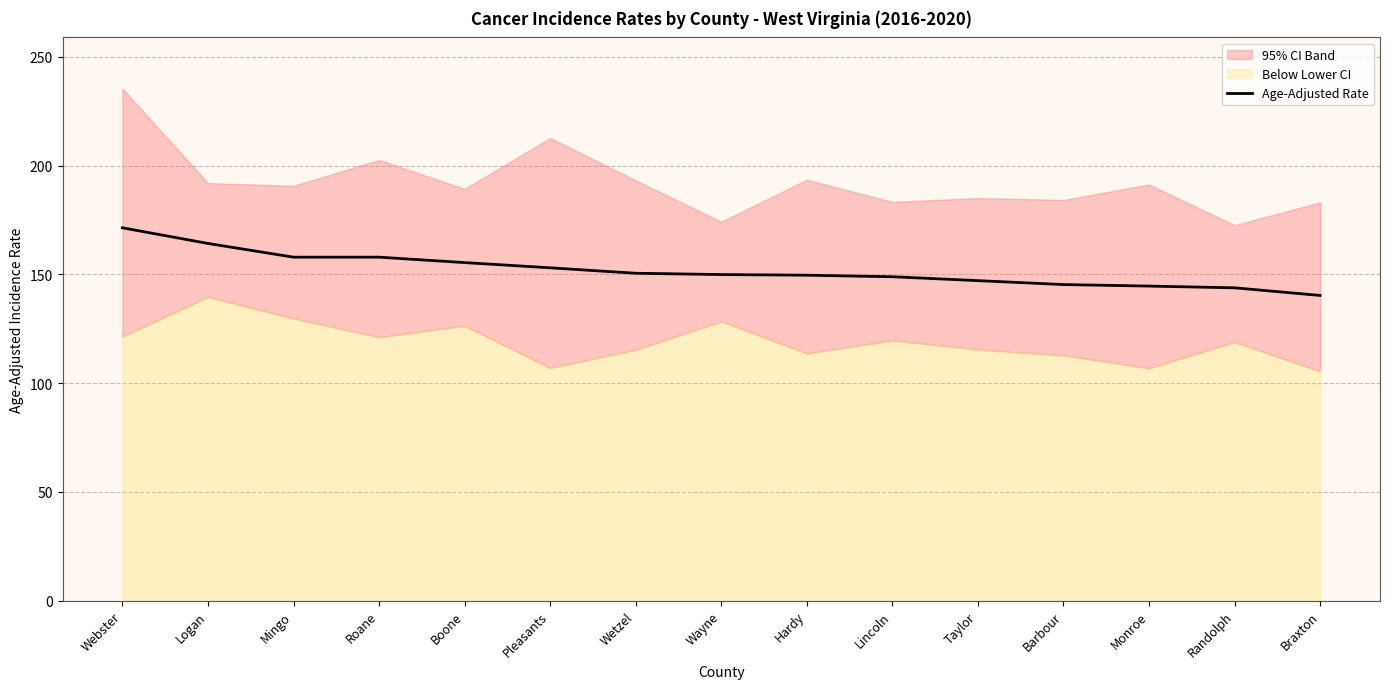

Reading left to right, list all the values displayed in this chart.

171.4	164.2	157.9	157.9	155.4	153.0	150.5	149.9	149.6	148.9	147.1	145.3	144.6	143.8	140.3